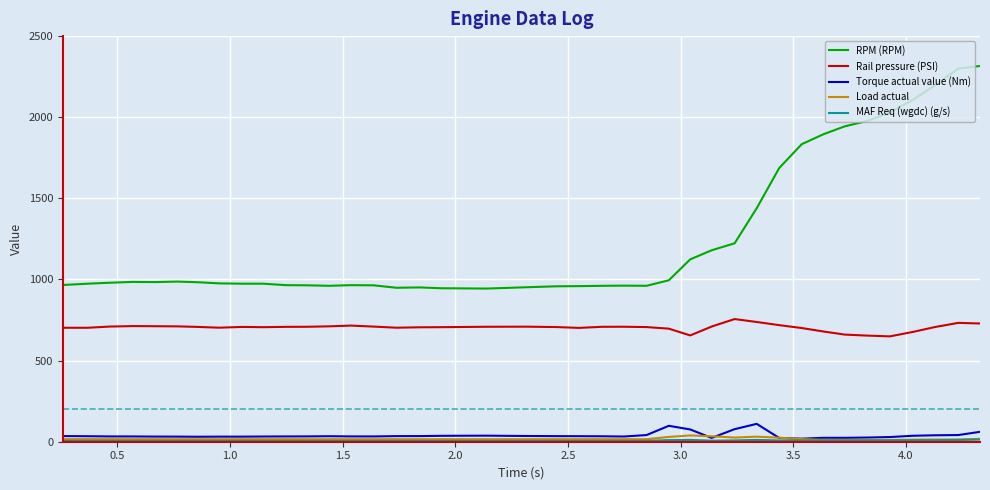

True or false: Load actual has more than 1 interior local peaks.

True